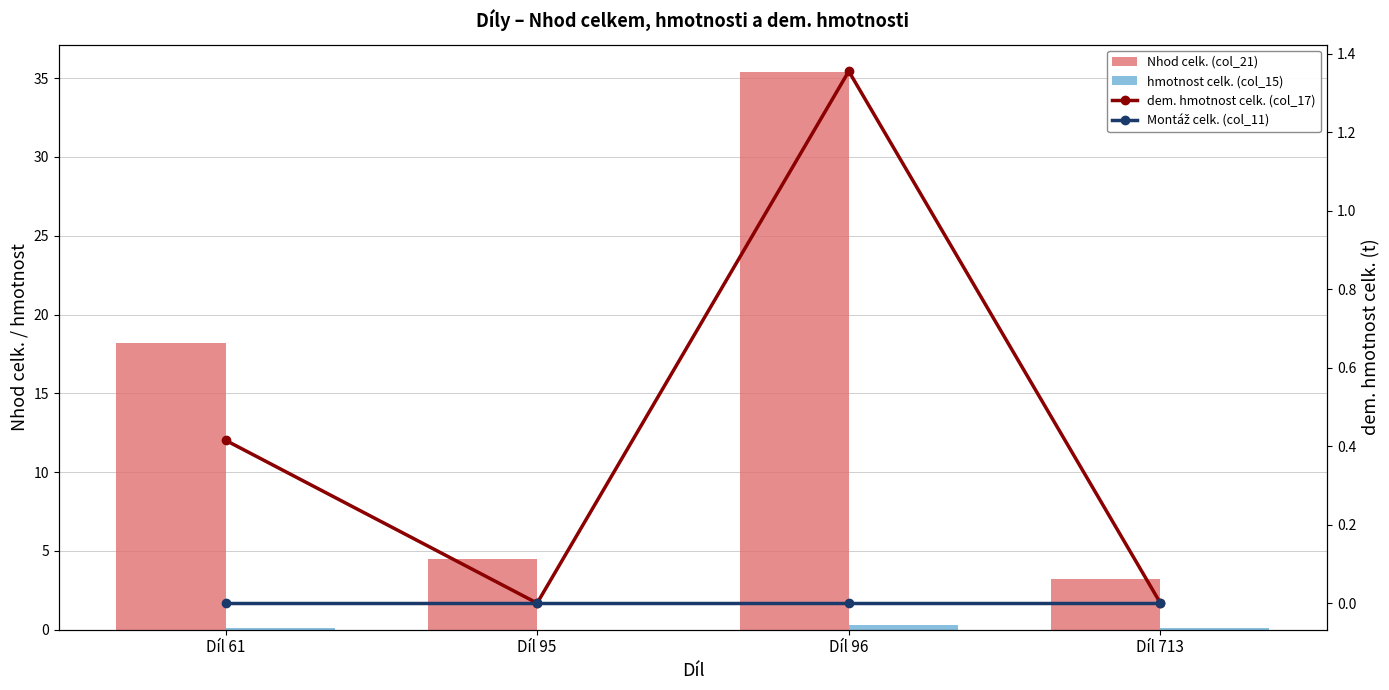

The dem. hmotnost celk. (col_17) series shows 0.6 at Díl 713. True or false?

False